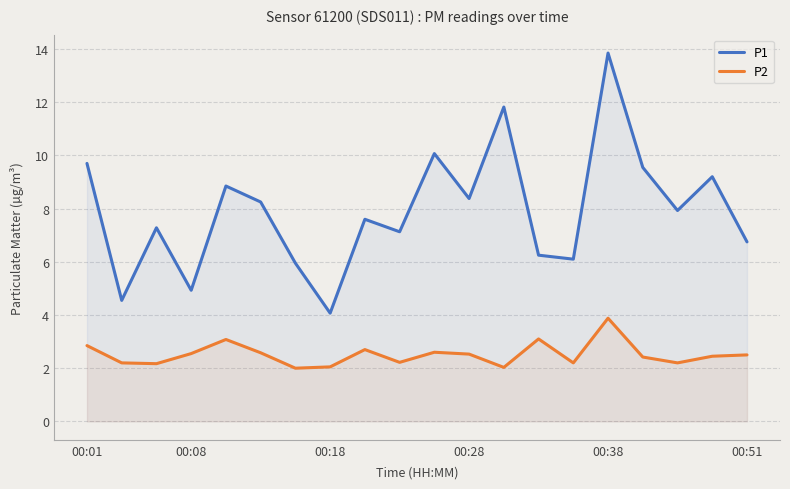

What is the smallest value displayed?

2.0